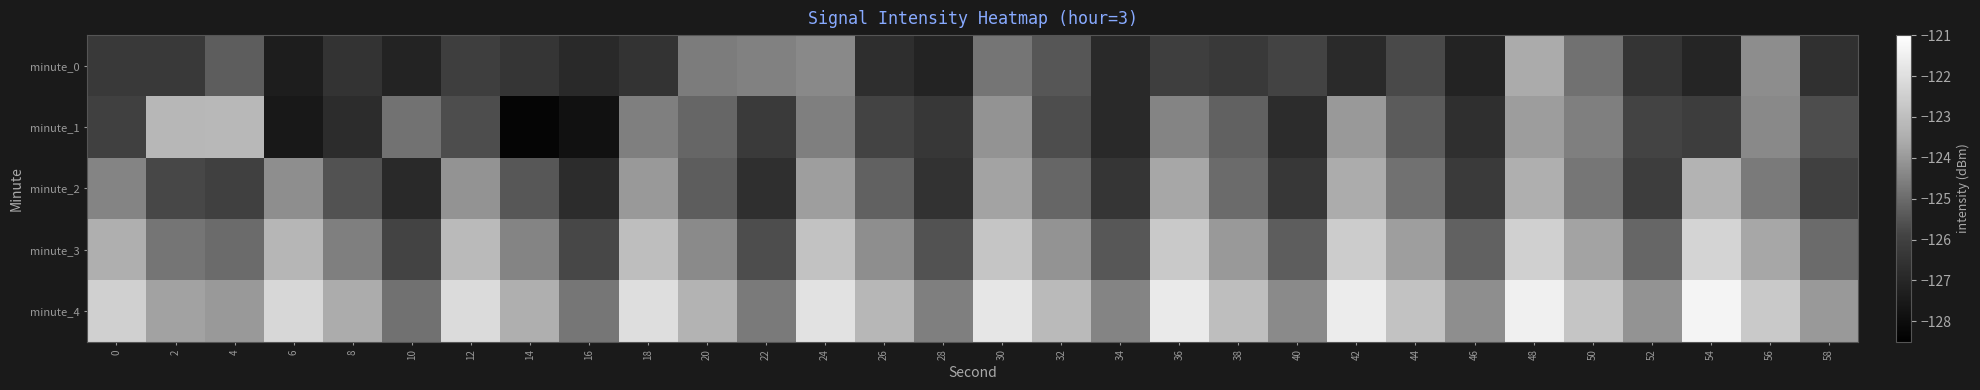

Reading right to left, list all the values displayed in this chart.

minute_0: 58=-126.6	56=-124.3	54=-127.1	52=-126.5	50=-124.9	48=-123.6	46=-127.1	44=-125.8	42=-126.8	40=-125.9	38=-126.3	36=-126.1	34=-126.9	32=-125.5	30=-124.8	28=-127.1	26=-126.7	24=-124.3	22=-124.5	20=-124.6	18=-126.5	16=-126.9	14=-126.4	12=-126.1	10=-127.1	8=-126.5	6=-127.3	4=-125.3	2=-126.2	0=-126.3
minute_1: 58=-125.7	56=-124.3	54=-126.1	52=-125.9	50=-124.6	48=-123.9	46=-126.7	44=-125.3	42=-124.0	40=-126.8	38=-125.2	36=-124.5	34=-126.9	32=-125.7	30=-124.1	28=-126.3	26=-125.9	24=-124.6	22=-126.2	20=-125.1	18=-124.5	16=-127.8	14=-128.3	12=-125.7	10=-124.9	8=-126.7	6=-127.6	4=-123.2	2=-123.2	0=-126.0
minute_2: 58=-126.0	56=-124.7	54=-123.3	52=-126.1	50=-124.8	48=-123.4	46=-126.2	44=-124.9	42=-123.6	40=-126.3	38=-125.0	36=-123.7	34=-126.4	32=-125.1	30=-123.8	28=-126.6	26=-125.2	24=-123.9	22=-126.7	20=-125.3	18=-124.0	16=-126.8	14=-125.4	12=-124.1	10=-126.9	8=-125.6	6=-124.2	4=-126.0	2=-125.8	0=-124.5
minute_3: 58=-125.0	56=-123.7	54=-122.3	52=-125.1	50=-123.8	48=-122.4	46=-125.2	44=-123.9	42=-122.6	40=-125.3	38=-124.0	36=-122.7	34=-125.4	32=-124.1	30=-122.8	28=-125.6	26=-124.2	24=-122.9	22=-125.7	20=-124.3	18=-123.0	16=-125.8	14=-124.4	12=-123.1	10=-125.9	8=-124.6	6=-123.2	4=-125.0	2=-124.8	0=-123.5
minute_4: 58=-124.0	56=-122.7	54=-121.3	52=-124.1	50=-122.8	48=-121.4	46=-124.2	44=-122.9	42=-121.6	40=-124.3	38=-123.0	36=-121.7	34=-124.4	32=-123.1	30=-121.8	28=-124.6	26=-123.2	24=-121.9	22=-124.7	20=-123.3	18=-122.0	16=-124.8	14=-123.4	12=-122.1	10=-124.9	8=-123.6	6=-122.2	4=-124.0	2=-123.8	0=-122.5